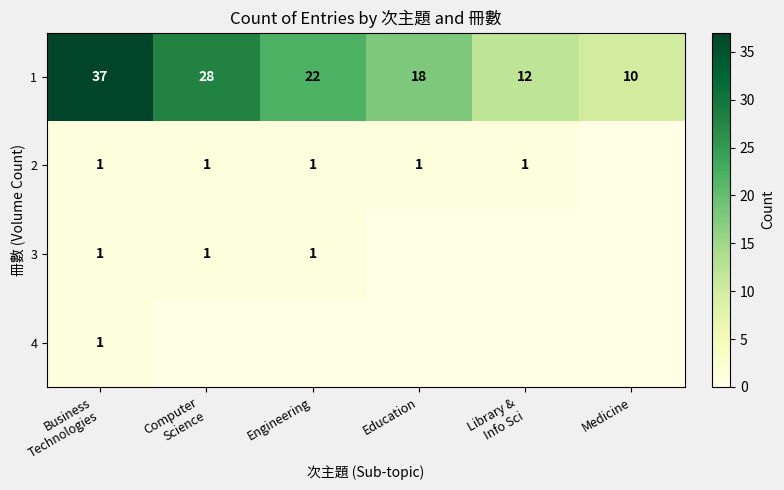

The 1 series shows 10 at Medicine. True or false?

True